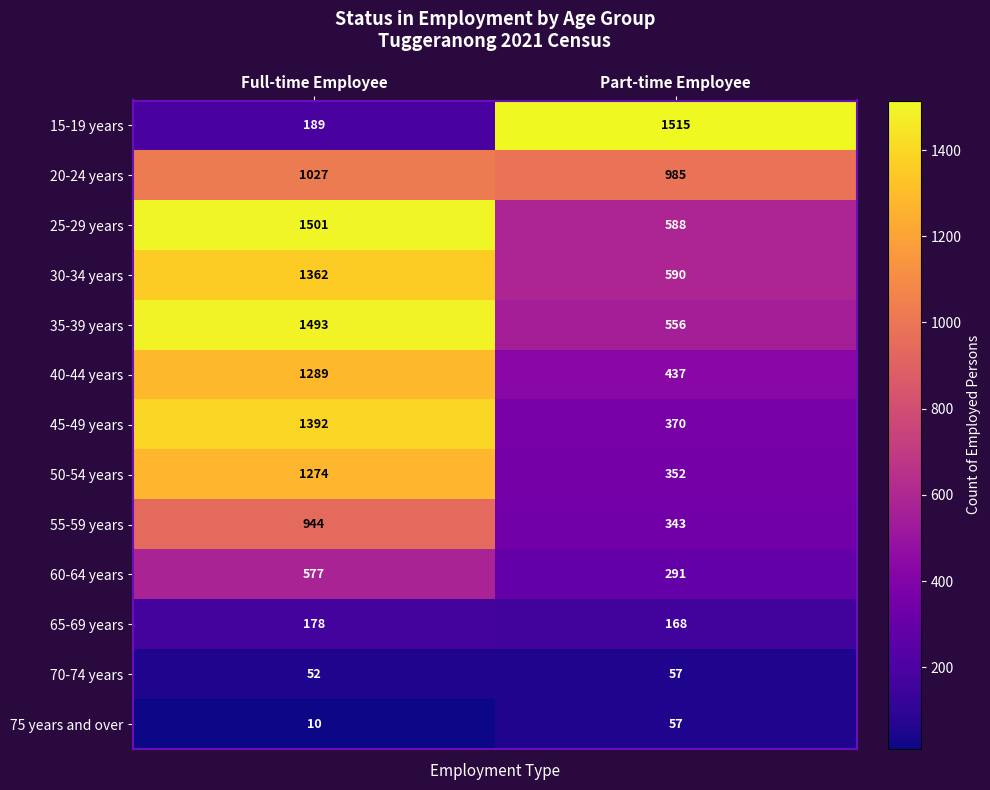

What value does the 25-29 years series have at Part-time Employee?

588